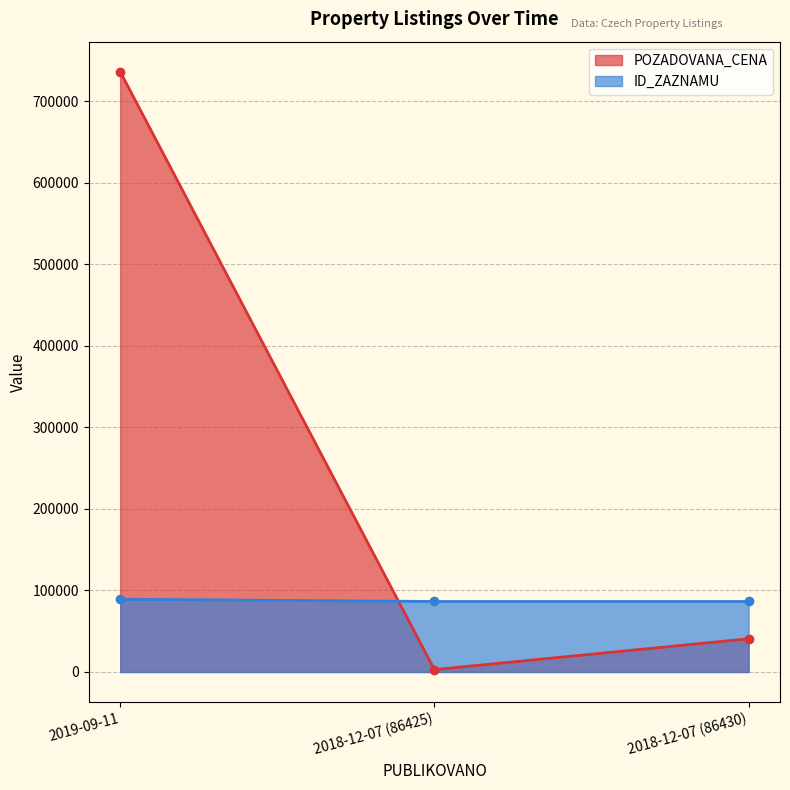

The value of ID_ZAZNAMU at 2018-12-07 (86425) is 86425. True or false?

True